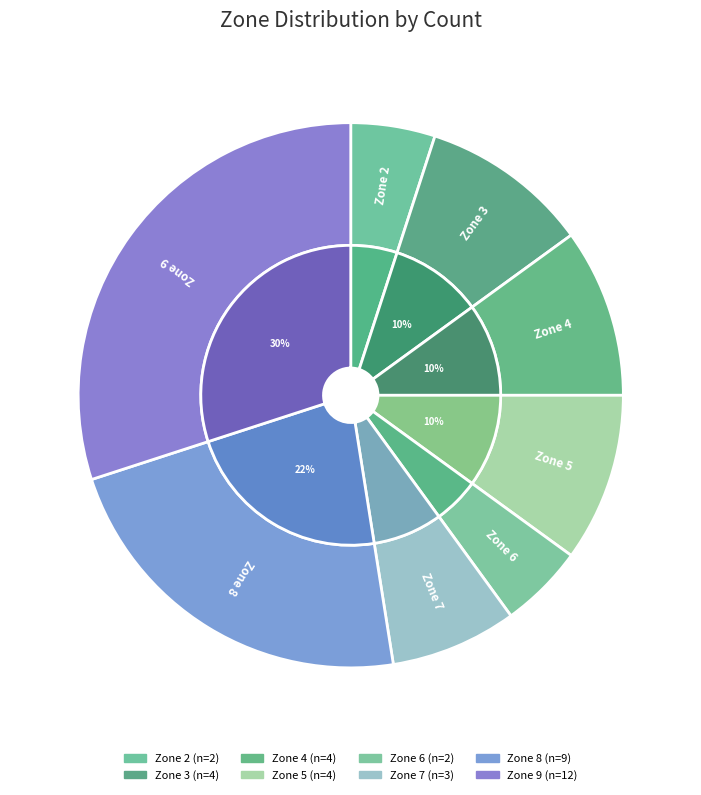

What is the change in value from Zone 3 to Zone 9?

+8